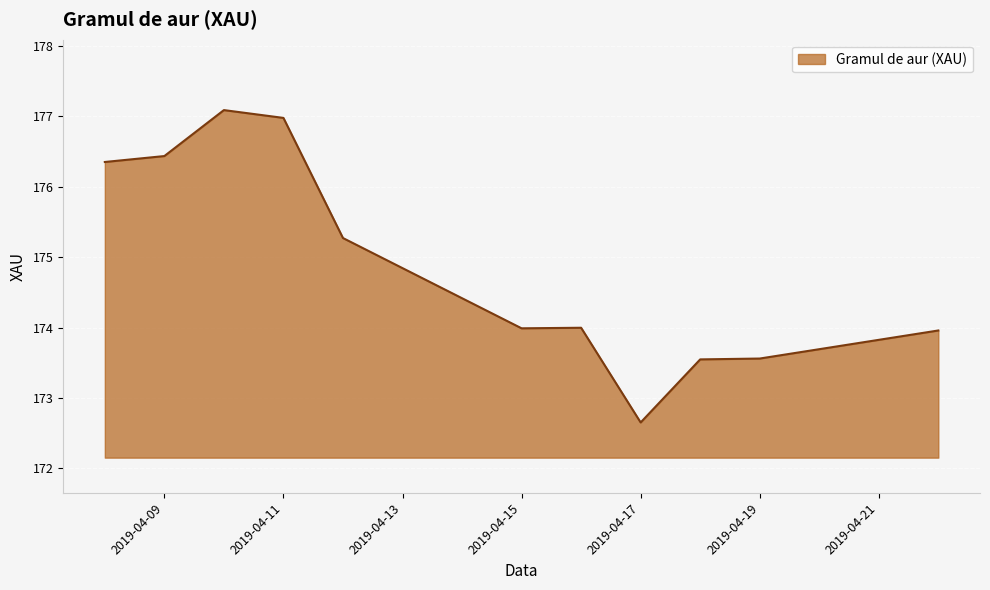

What is the difference between the maximum and minimum values?

4.4